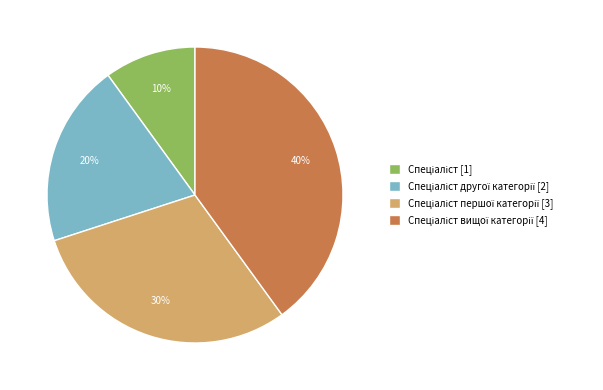

Is there any slice that represents more than half of the pie?

No